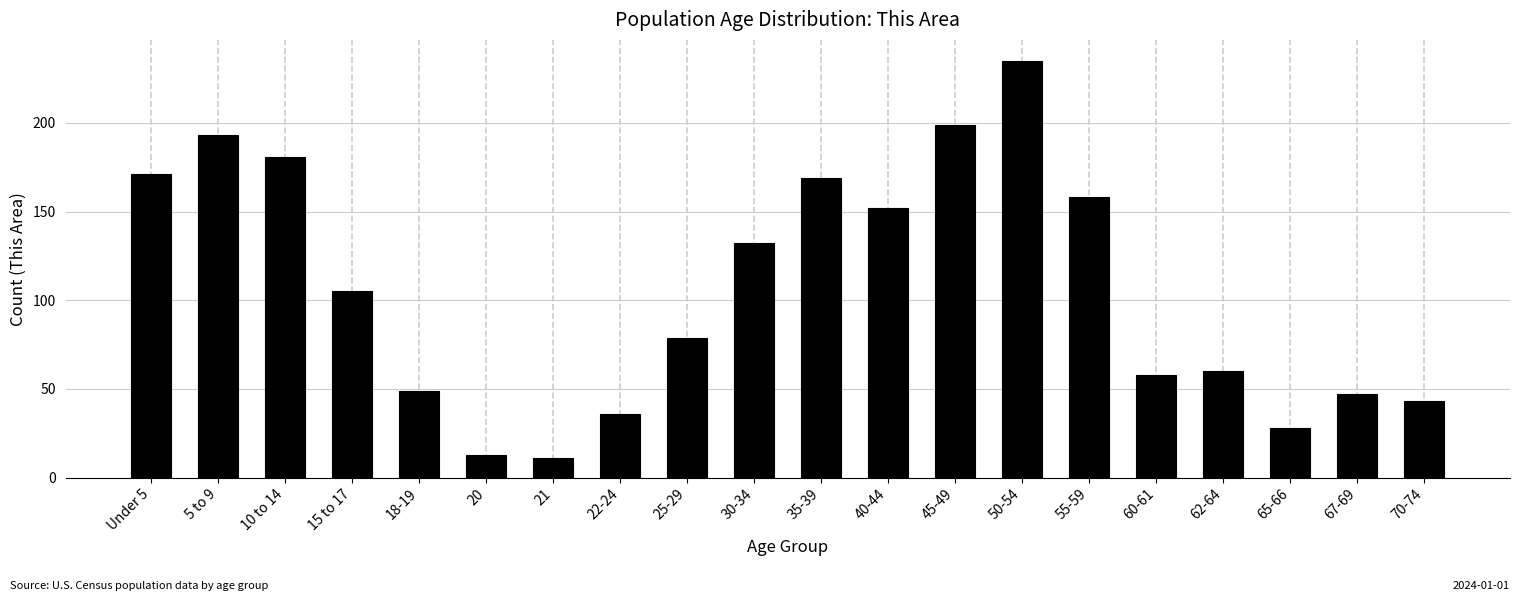

Reading left to right, extract all data points from this chart.

Under 5=171	5 to 9=193	10 to 14=181	15 to 17=105	18-19=49	20=13	21=11	22-24=36	25-29=79	30-34=132	35-39=169	40-44=152	45-49=199	50-54=235	55-59=158	60-61=58	62-64=60	65-66=28	67-69=47	70-74=43